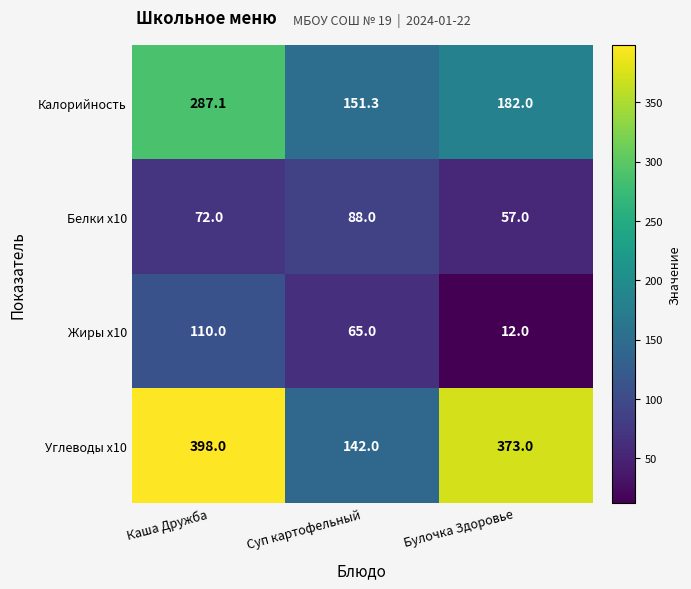

Which series has the largest range (max minus min)?

Углеводы x10